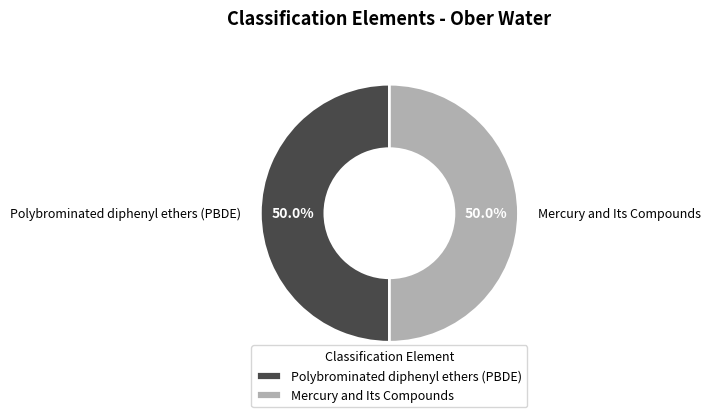

To the nearest percent, what percentage of the pie is Mercury and Its Compounds?

50%